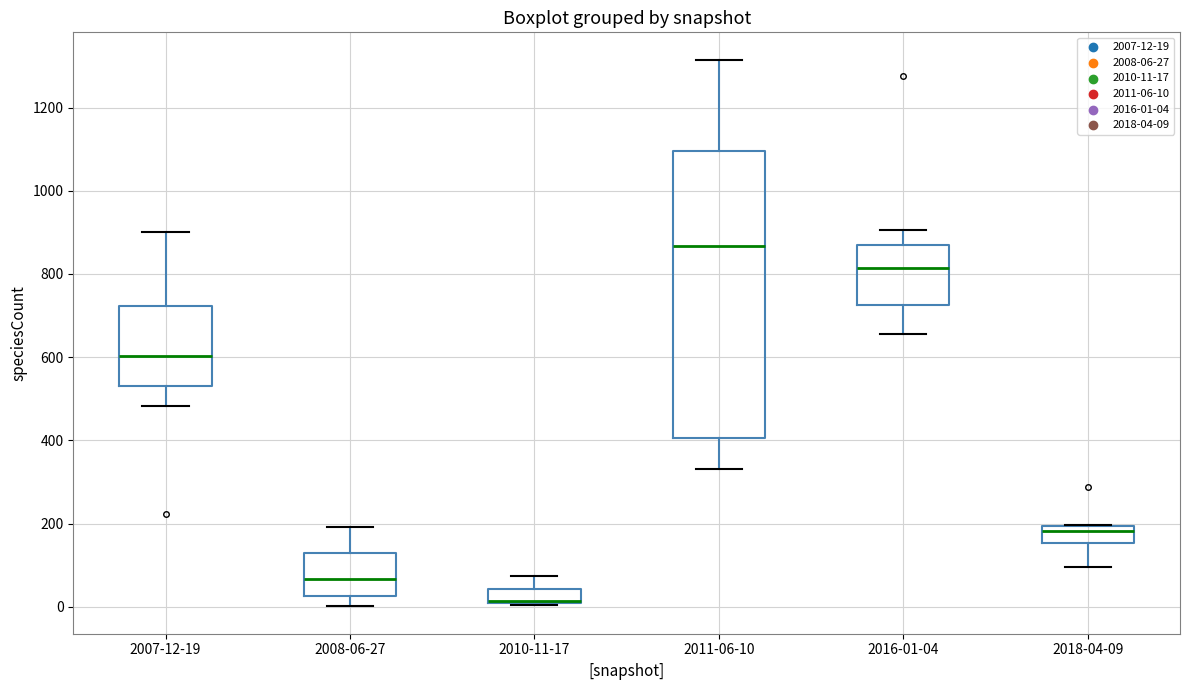

Reading left to right, read every box against the y-axis: the position of its median line, the range the box covers, and the ends of its whiskers. The values are not printed on the chart, so give them approximately, as read against the axis.

2007-12-19: median 600, box 540 to 720, whiskers 480 to 900
2008-06-27: median 60, box 20 to 140, whiskers 0 to 200
2010-11-17: median 20 (drawn on the box's lower edge), box 0 to 40, whiskers 0 to 80
2011-06-10: median 860, box 400 to 1100, whiskers 340 to 1320
2016-01-04: median 820, box 720 to 880, whiskers 660 to 900
2018-04-09: median 180, box 160 to 200, whiskers 100 to 200